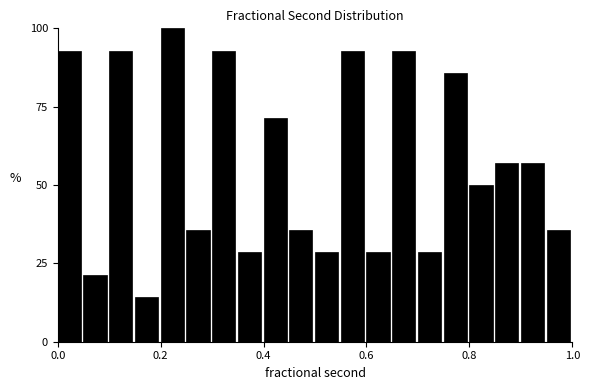

Around what value on the x-axis is the tallest bar? Give the approximate position of its centre, as read against the axis.

0.22